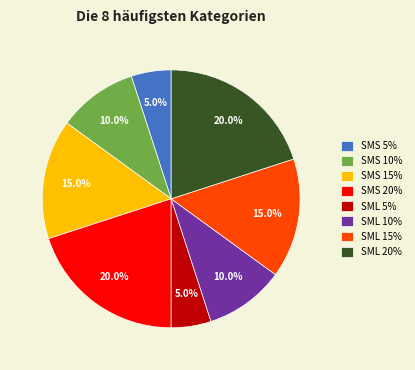

What is the ratio of the value at SML 5% to the value at SMS 5%?

1.0